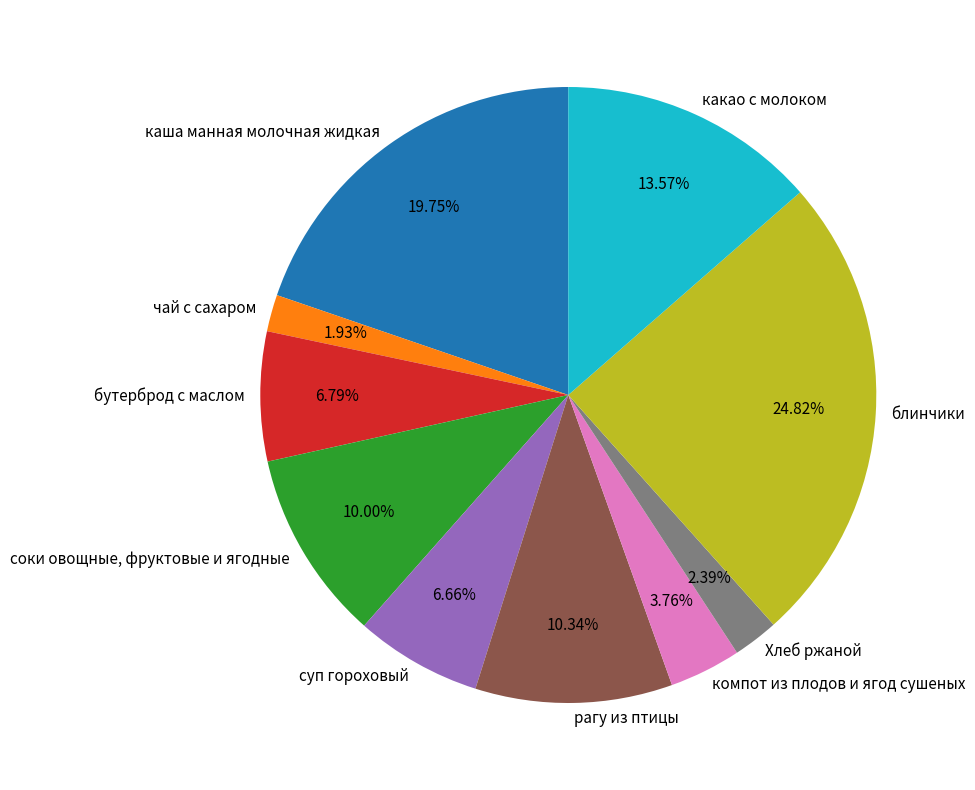

Which slice is the largest?

блинчики